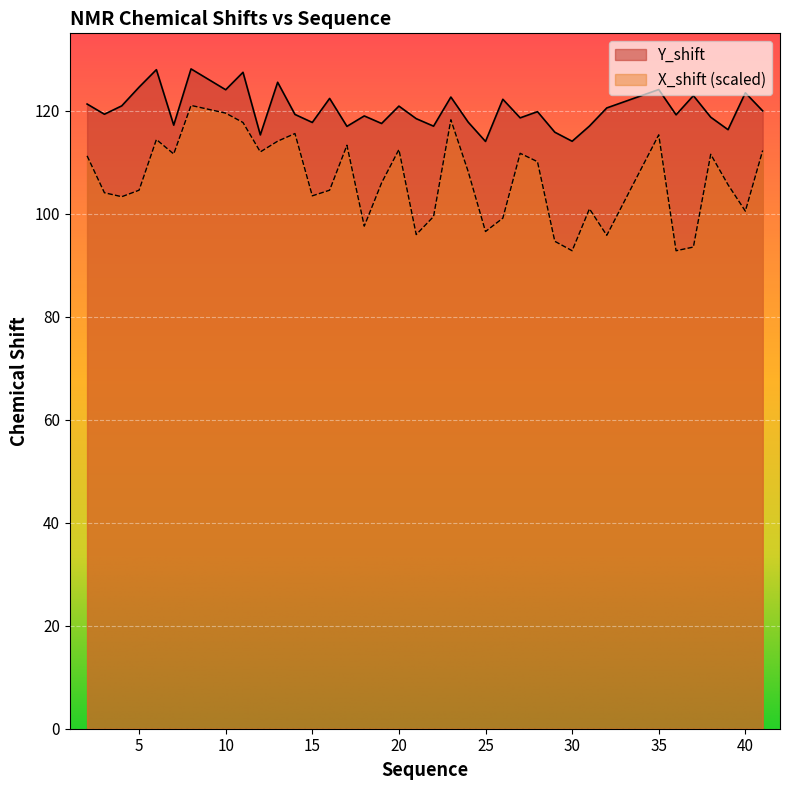

What is the approximate value of X_shift at 3?

104.1